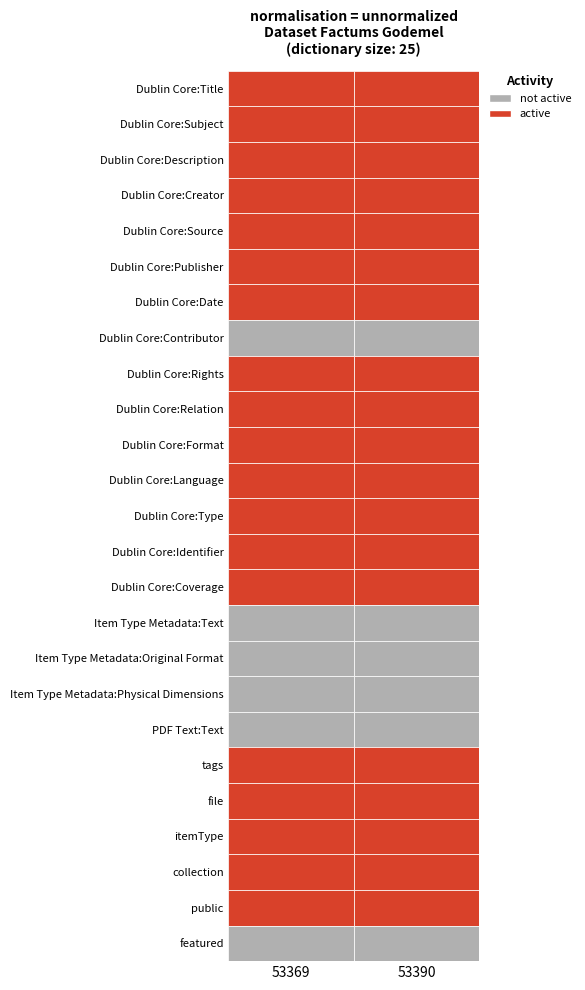

At which category does the chart reach its peak across all series?

53369